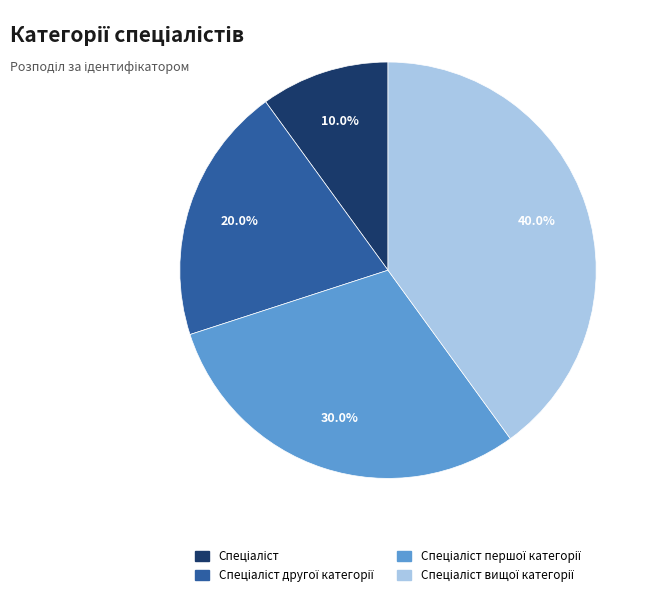

Is there any slice that represents more than half of the pie?

No